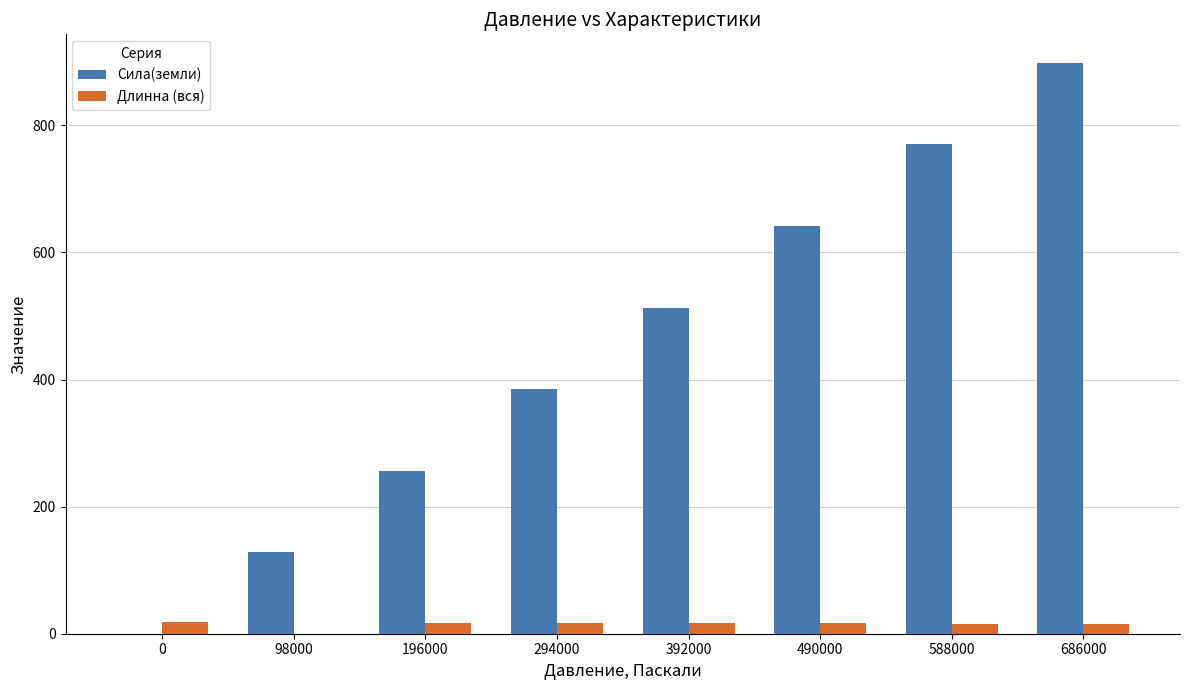

Which category has the highest value across all series?

686000